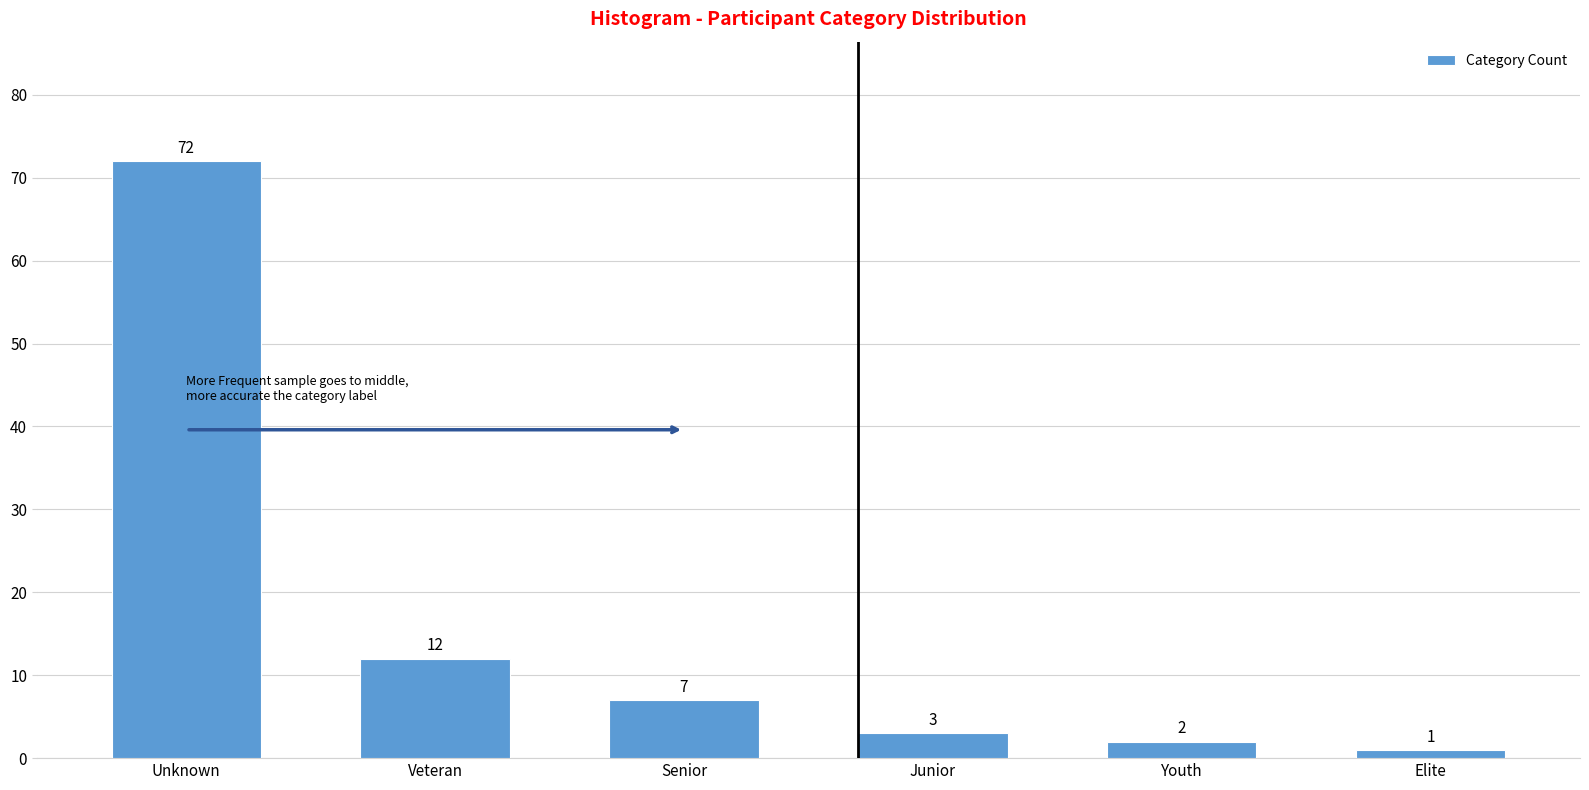

Reading left to right, what are all the values shown in this chart?

Unknown=72	Veteran=12	Senior=7	Junior=3	Youth=2	Elite=1